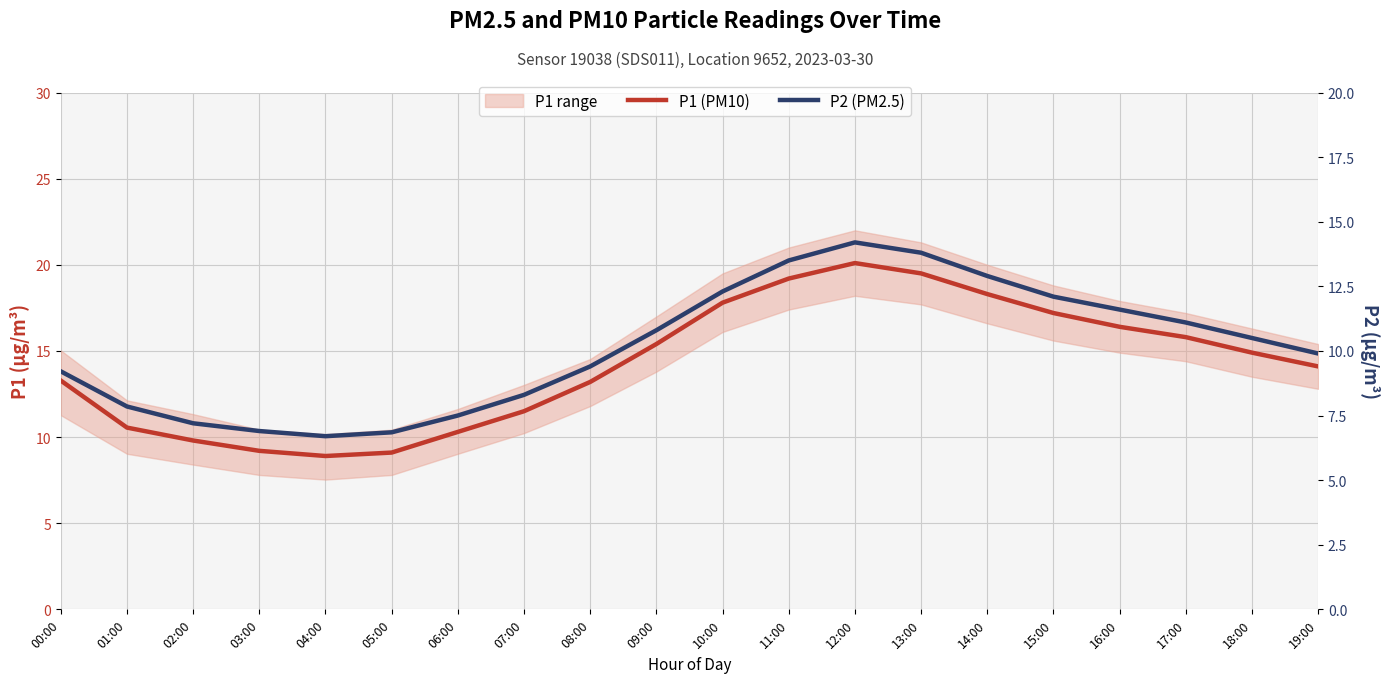

True or false: P2 (PM2.5) and P1 (PM10) cross at least once.

False